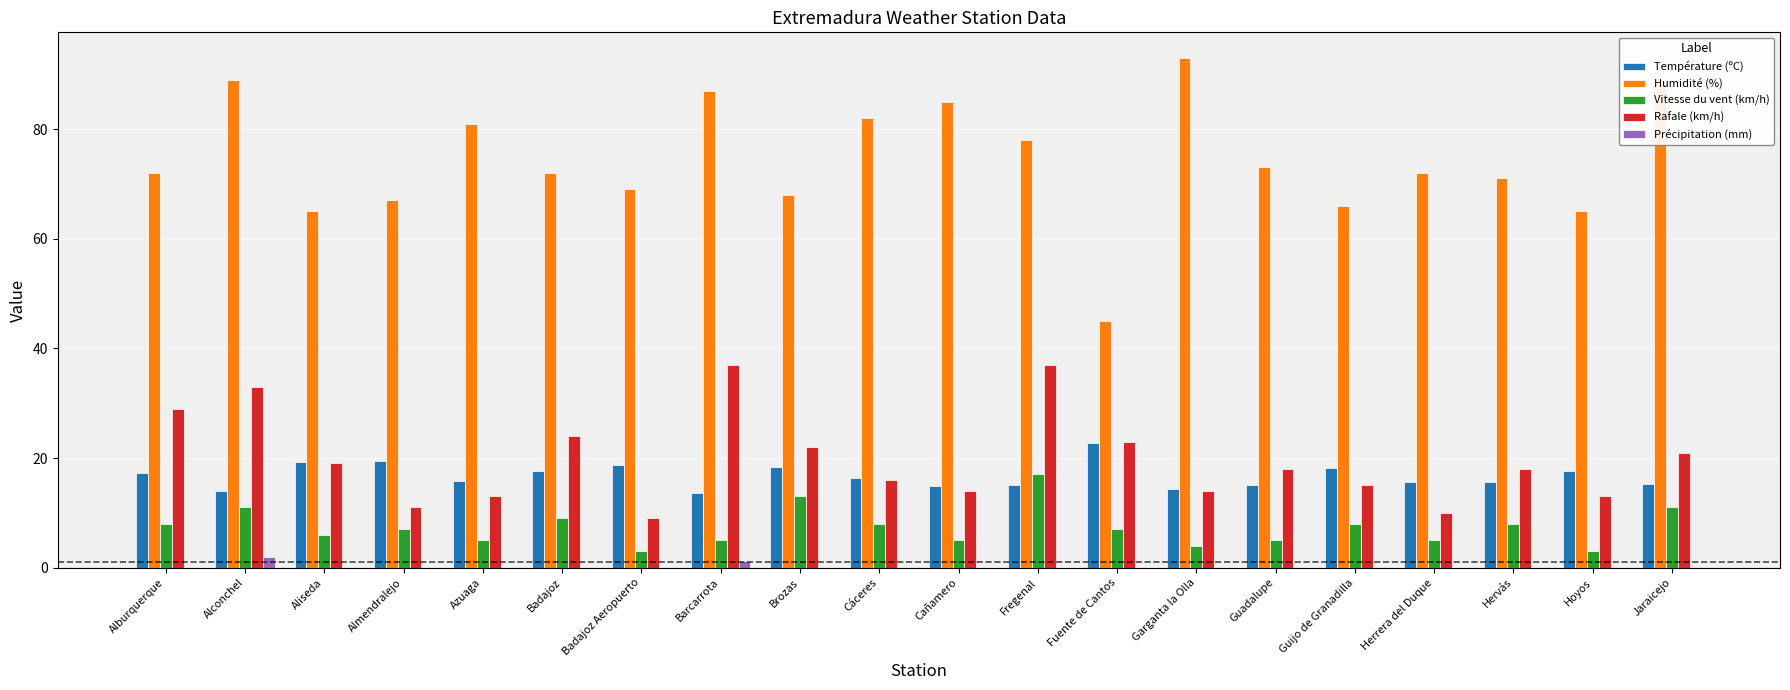

Between Alconchel and Aliseda, which series saw the biggest shift?

Humidité (%)